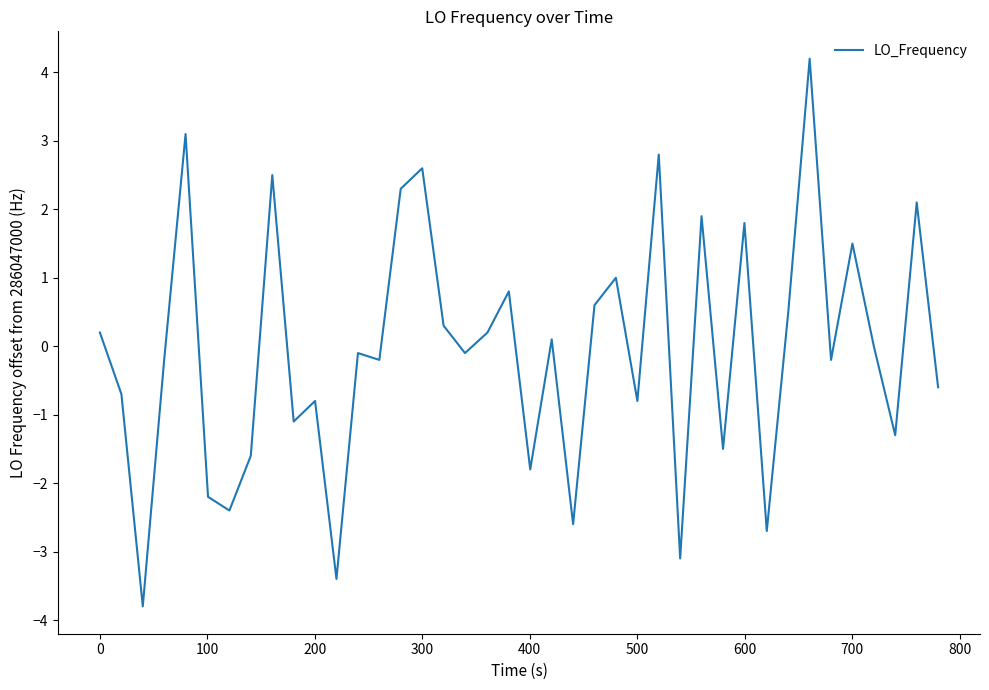

What is the smallest value displayed?

-3.8